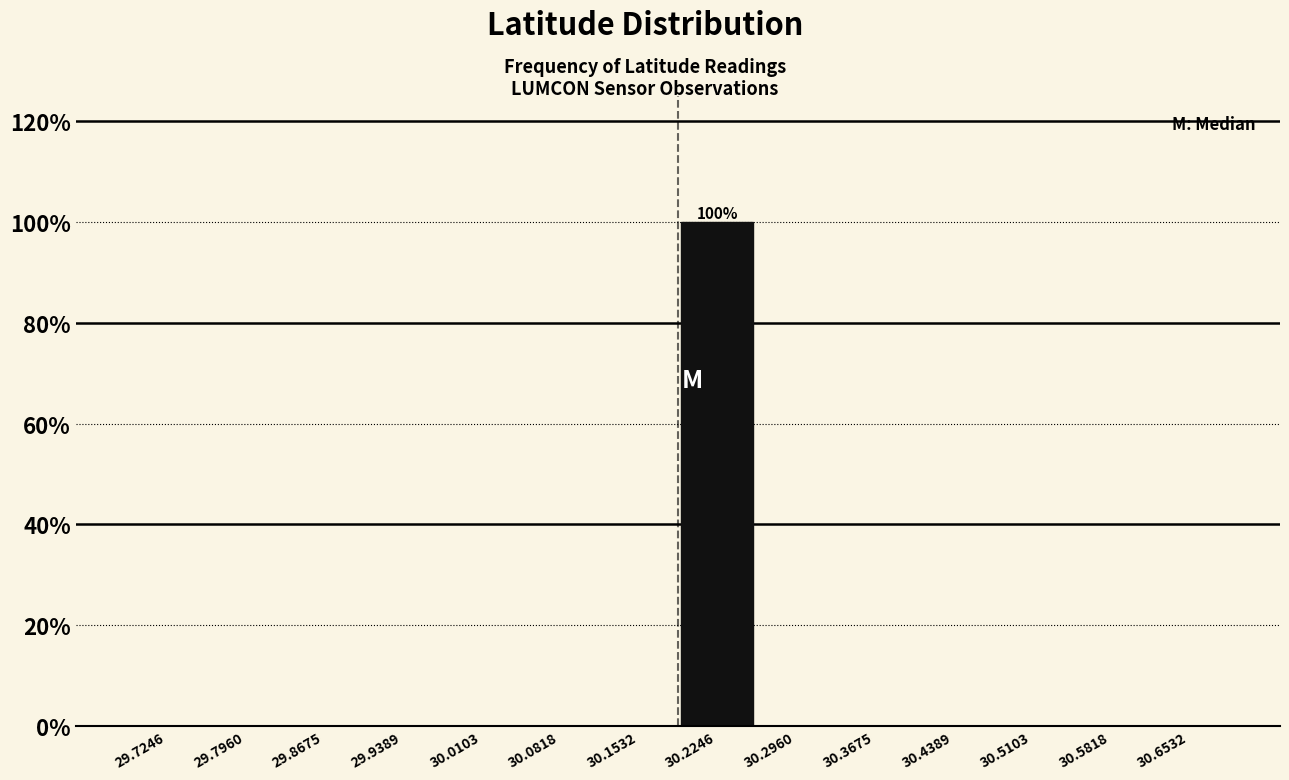

Over which range of the x-axis is the bar tallest?

30.19 to 30.26